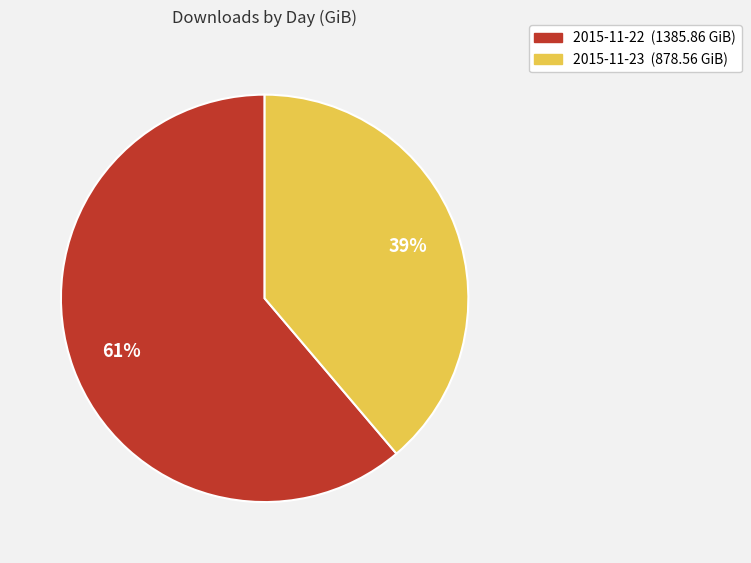

Approximately how many times larger is the value at 2015-11-22 compared to 2015-11-23?

1.6